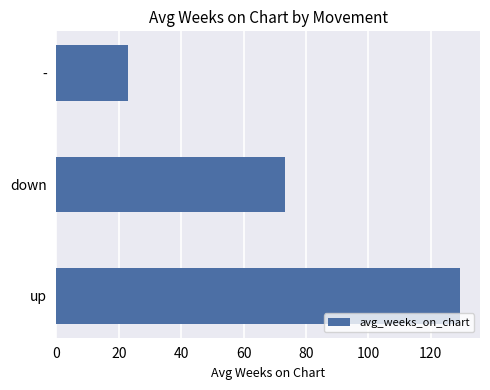

List the labels in order of value, largest first.

up, down, -